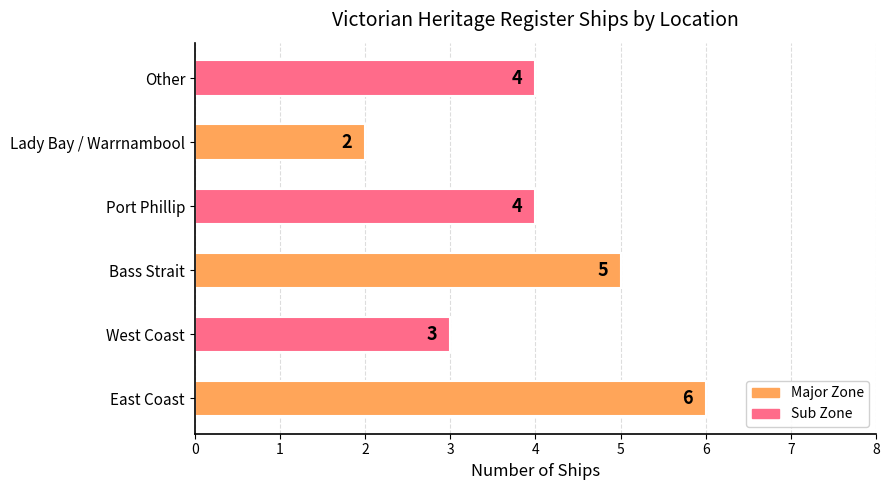

What is the ratio of the value at Bass Strait to the value at West Coast?

1.7